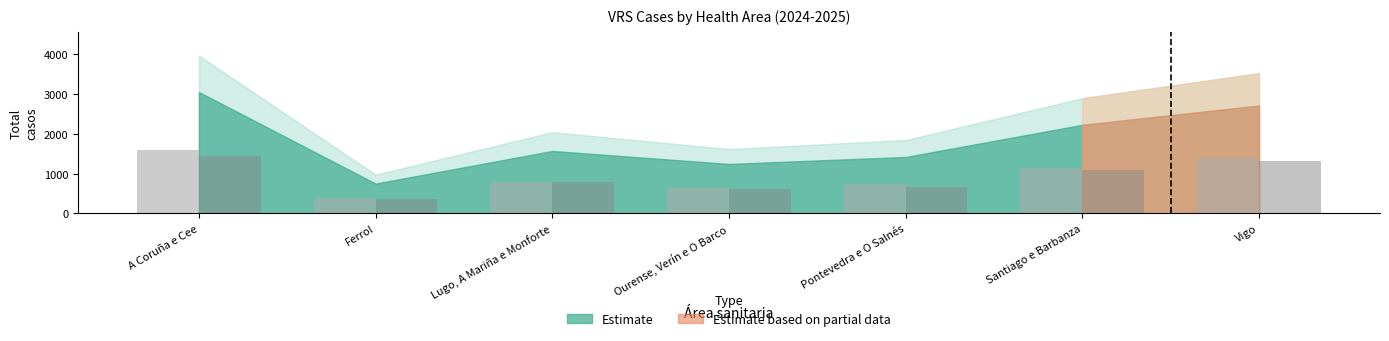

What is the total value across all series at Santiago e Barbanza?

2223